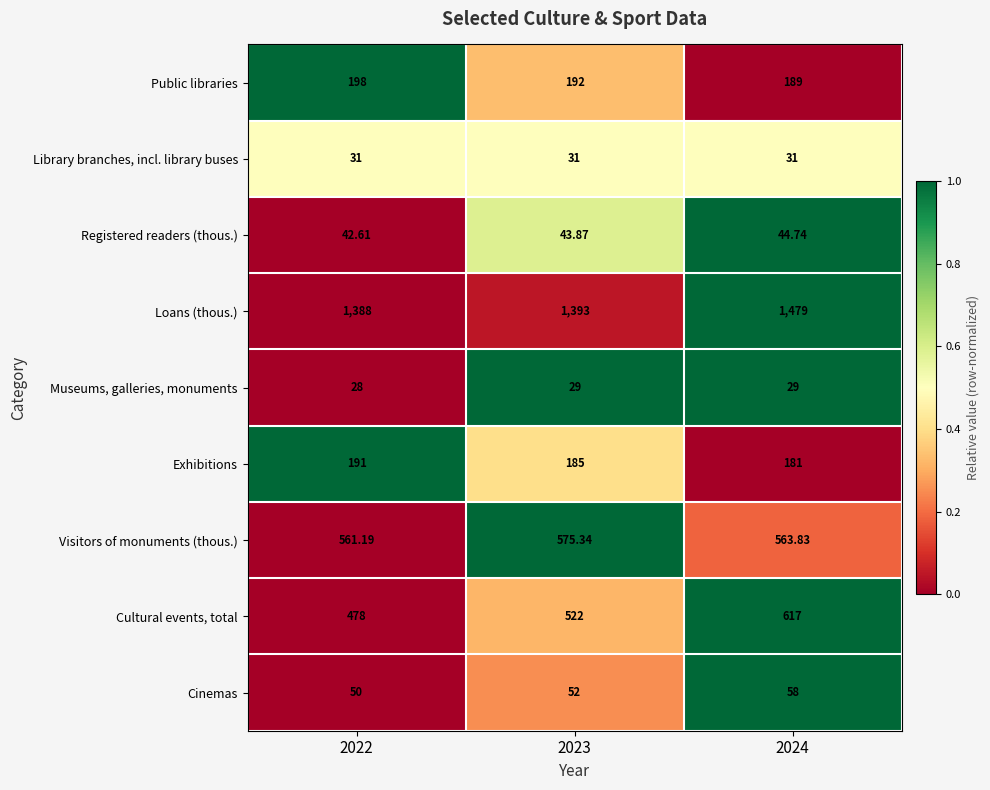

Count the number of data series in this chart.

9